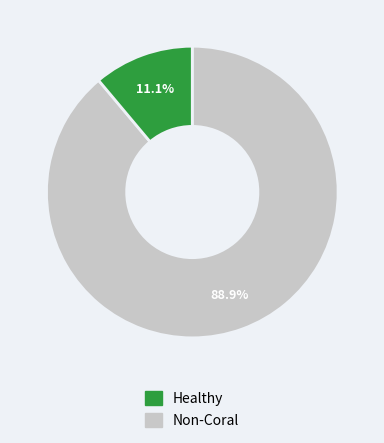

Is there a majority slice in this chart?

Yes